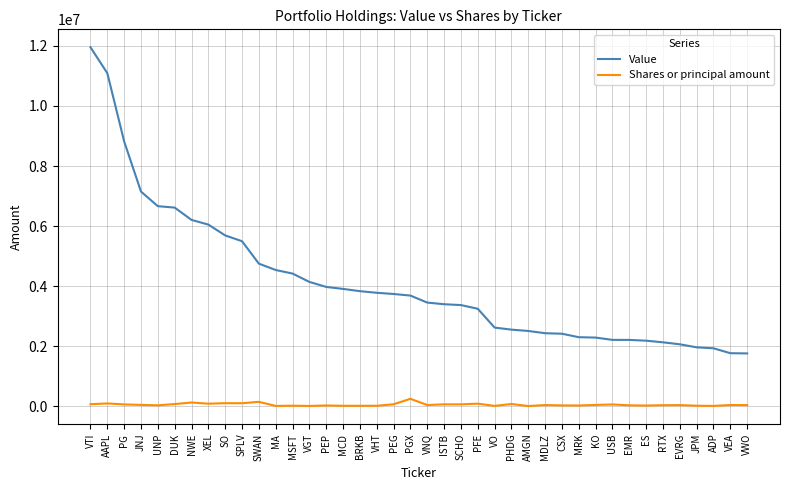

At which category is the sum across all series the highest?

VTI